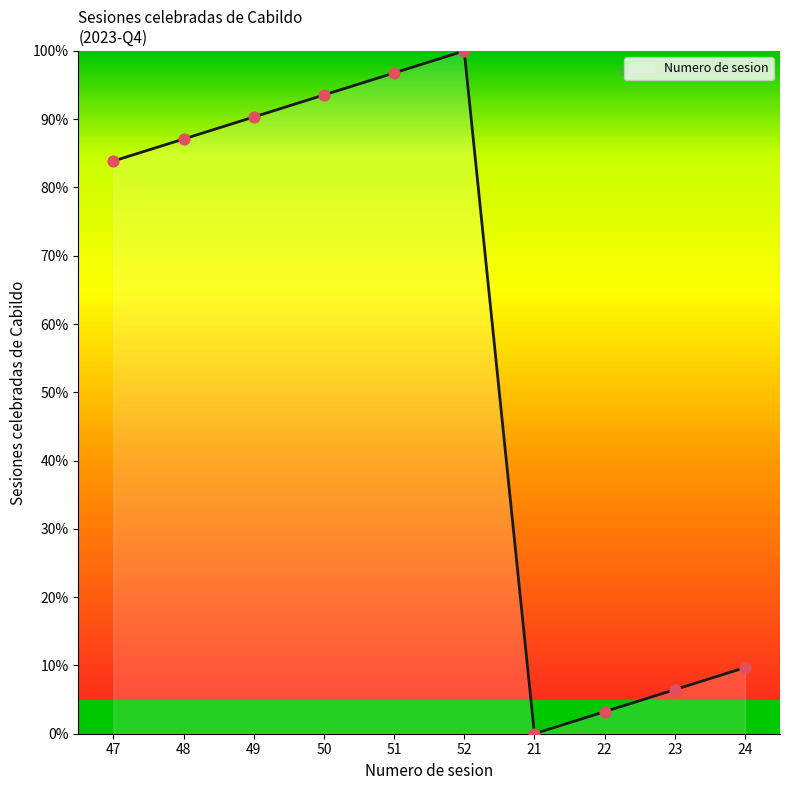

Approximately how many times larger is the value at 49 compared to 22?

28.0